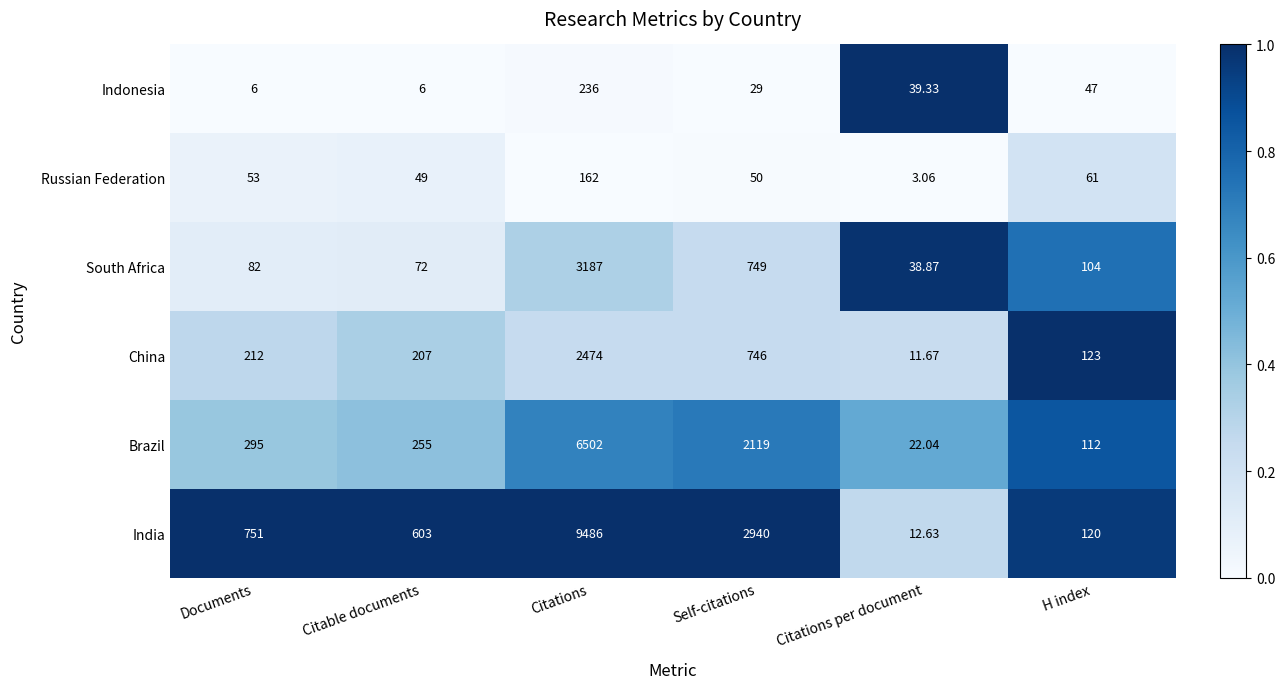

What is the difference between the highest and lowest values at Documents?

745.0